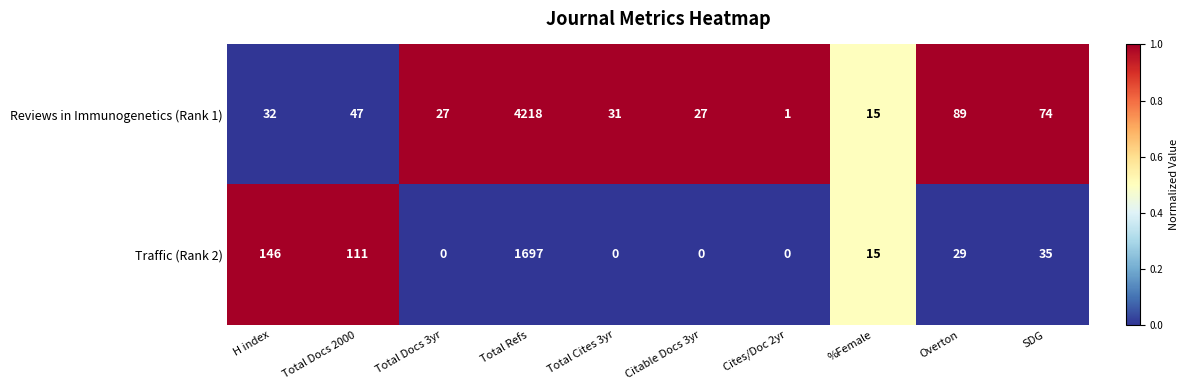

Which series has the largest range (max minus min)?

Reviews in Immunogenetics (Rank 1)